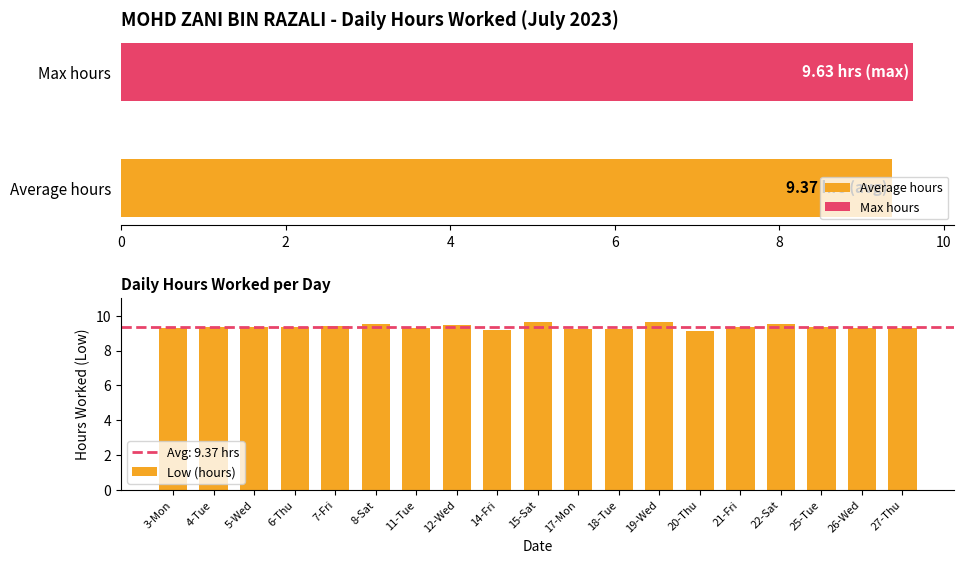

What is the difference between the maximum and second lowest values in the Low (hours) series?

0.4